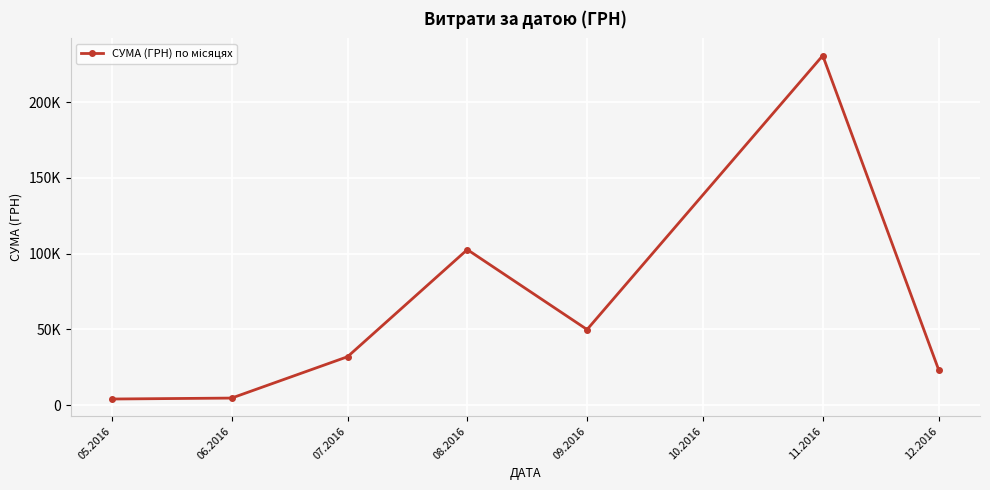

What is the difference between the maximum and minimum values?

226834.9